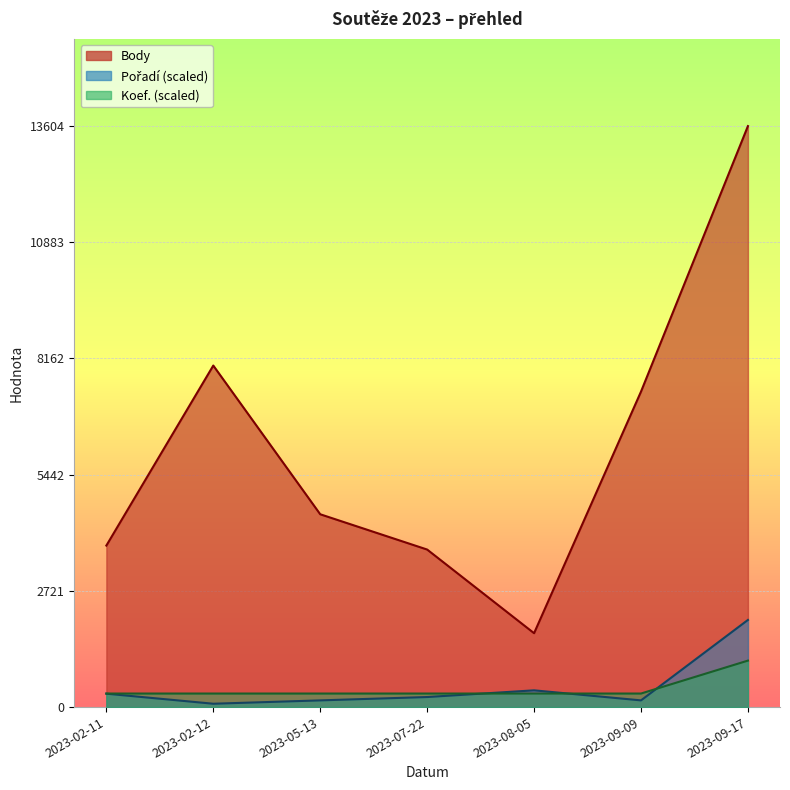

True or false: Pořadí has more than 0 points higher than both neighbors.

True